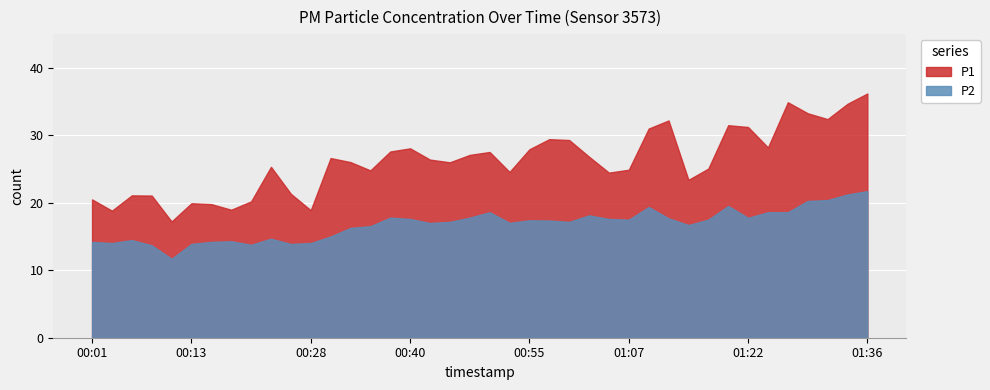

What is the lowest value of the P2 series?

11.7